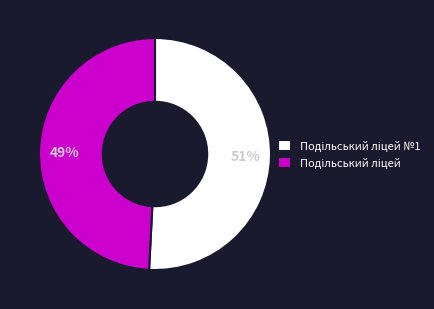

Is there any slice that represents more than half of the pie?

Yes